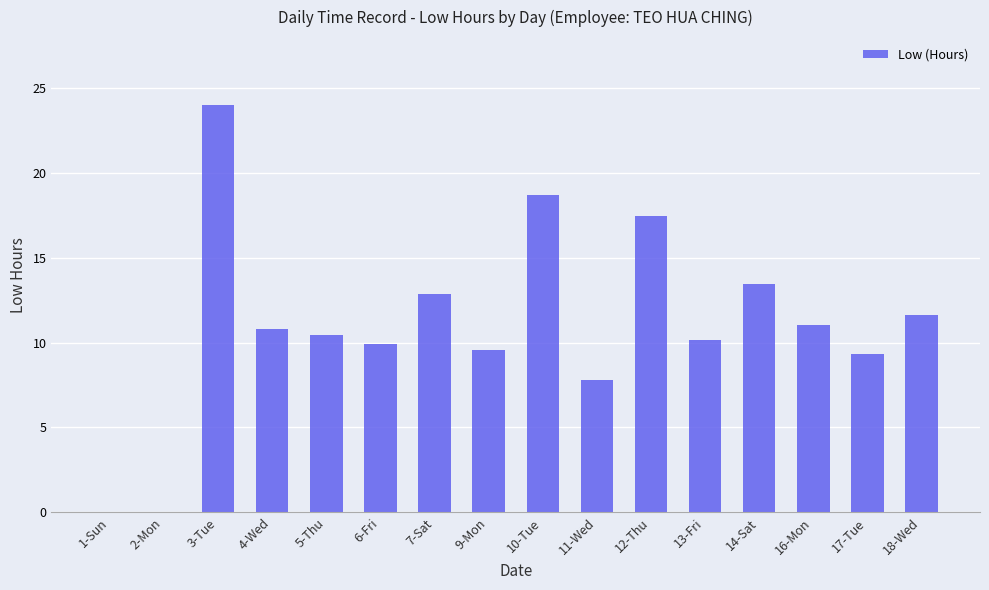

Which category has the highest value across all series?

3-Tue